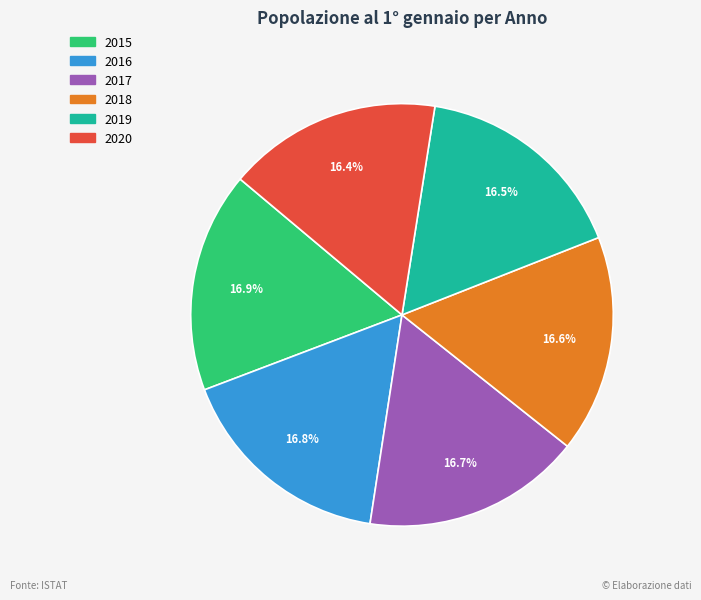

To the nearest percent, what portion does 2016 represent?

17%